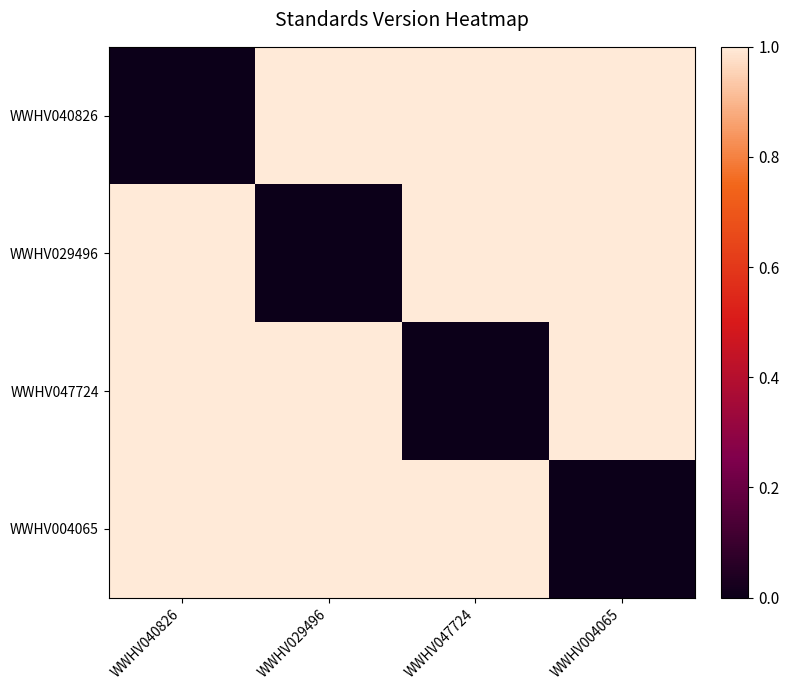

Reading left to right, list all the values displayed in this chart.

WWHV040826: WWHV040826=0	WWHV029496=1	WWHV047724=1	WWHV004065=1
WWHV029496: WWHV040826=1	WWHV029496=0	WWHV047724=1	WWHV004065=1
WWHV047724: WWHV040826=1	WWHV029496=1	WWHV047724=0	WWHV004065=1
WWHV004065: WWHV040826=1	WWHV029496=1	WWHV047724=1	WWHV004065=0